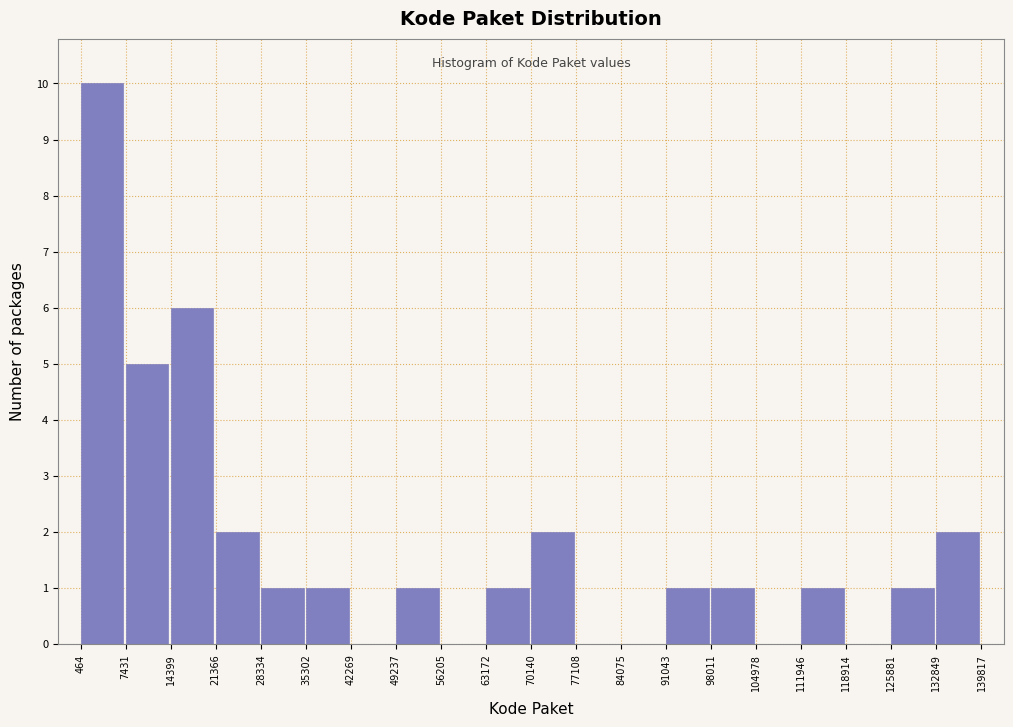

Reading left to right, list every bar in this chart as the range it spans on the x-axis followed by its height. The values are not printed on the chart, so give them approximately, as read against the axis.

464 to 7431: 10
7431 to 14399: 5
14399 to 21366: 6
21366 to 28334: 2
28334 to 35302: 1
35302 to 42269: 1
42269 to 49237: 0
49237 to 56205: 1
56205 to 63172: 0
63172 to 70140: 1
70140 to 77108: 2
77108 to 84075: 0
84075 to 91043: 0
91043 to 98011: 1
98011 to 104978: 1
104978 to 111946: 0
111946 to 118914: 1
118914 to 125881: 0
125881 to 132849: 1
132849 to 139817: 2